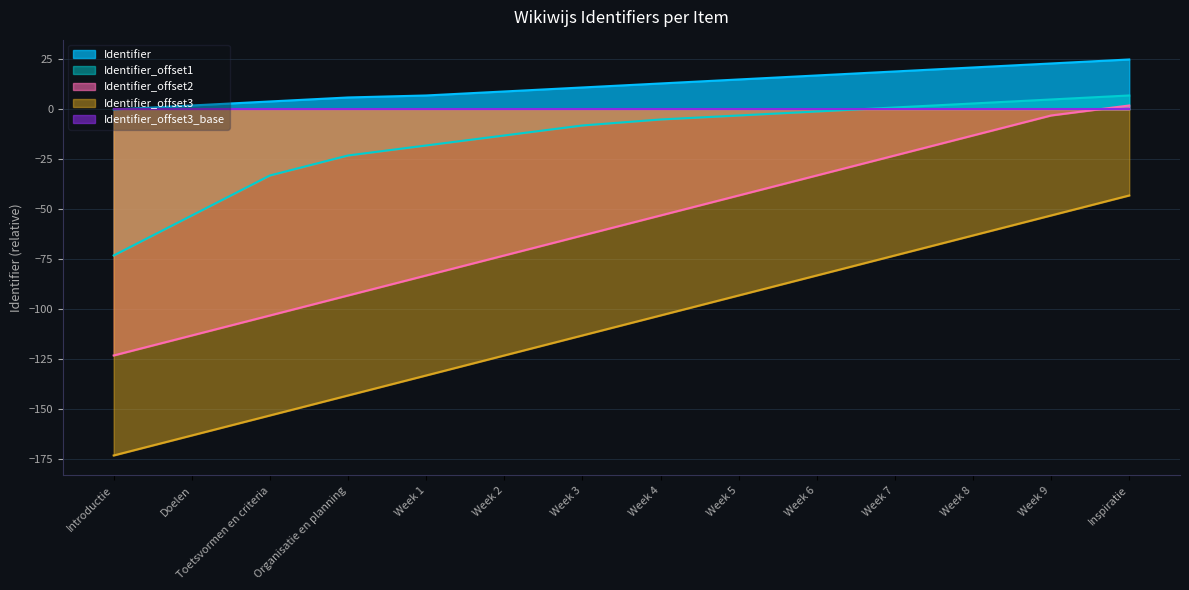

Reading left to right, transcribe all the data shown in this chart.

Identifier: 0	2	4	6	7	9	11	13	15	17	19	21	23	25
Identifier_scaled: -173	-163	-153	-143	-133	-123	-113	-103	-93	-83	-73	-63	-53	-43
Identifier_offset1: -73	-53	-33	-23	-18	-13	-8	-5	-3	-1	1	3	5	7
Identifier_offset2: -123	-113	-103	-93	-83	-73	-63	-53	-43	-33	-23	-13	-3	2